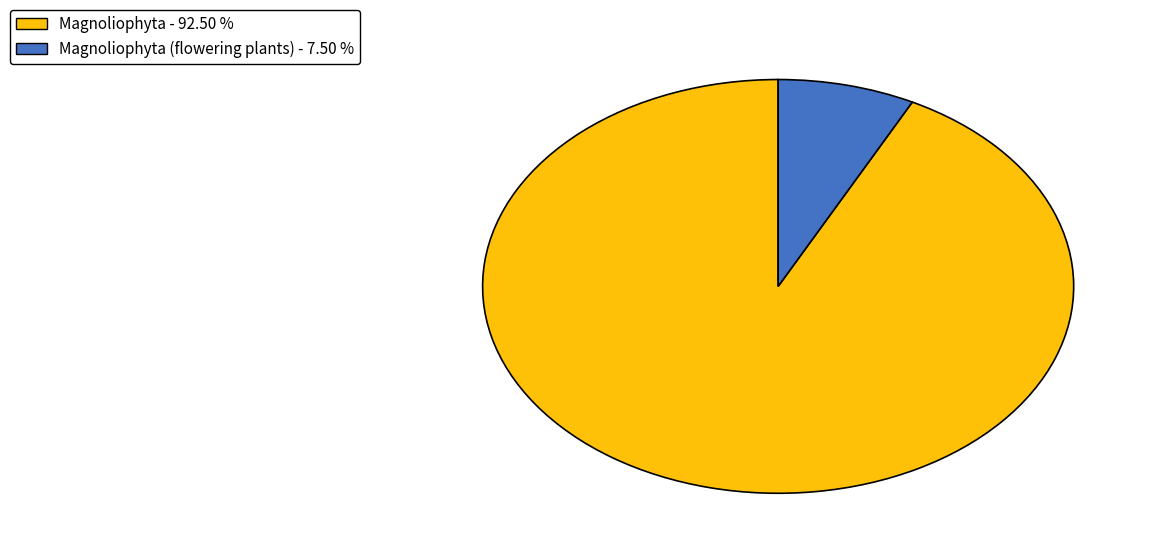

Combined, do Magnoliophyta - 92.50 % and Magnoliophyta (flowering plants) - 7.50 % account for over 50%?

Yes